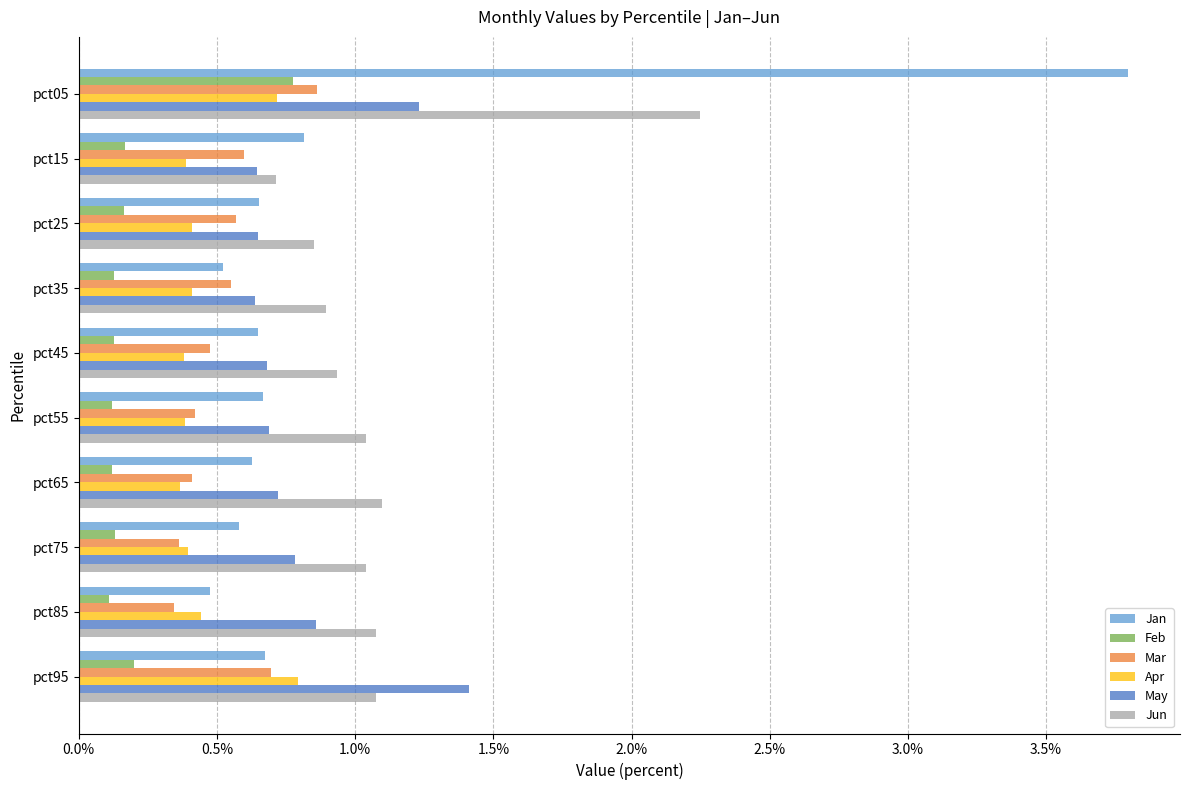

What are all the series names shown in the legend?

Jan, Feb, Mar, Apr, May, Jun